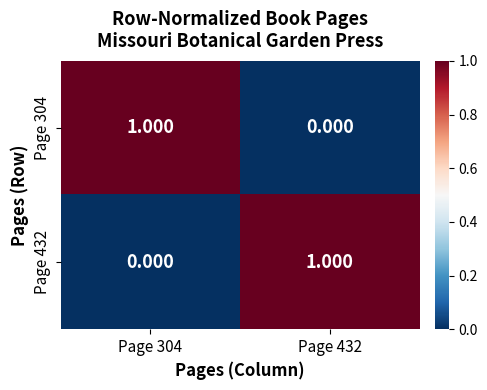

Is the value of Page 432 at Page 432 greater than the value of Page 304 at Page 432?

Yes